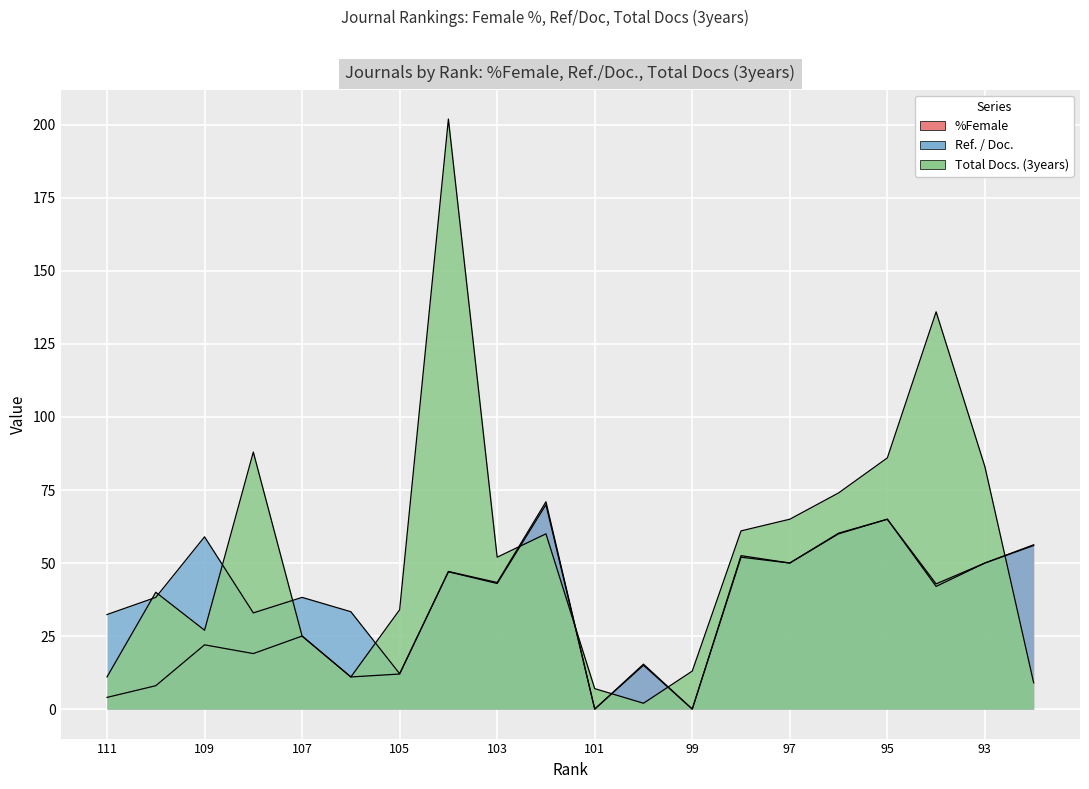

After their last crossing, which series has the higher values: %Female or Total Docs. (3years)?

%Female